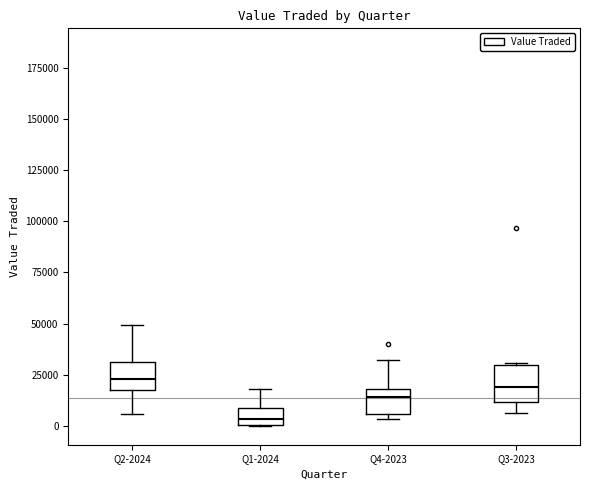

Which box's median line is the lowest?

Q1-2024